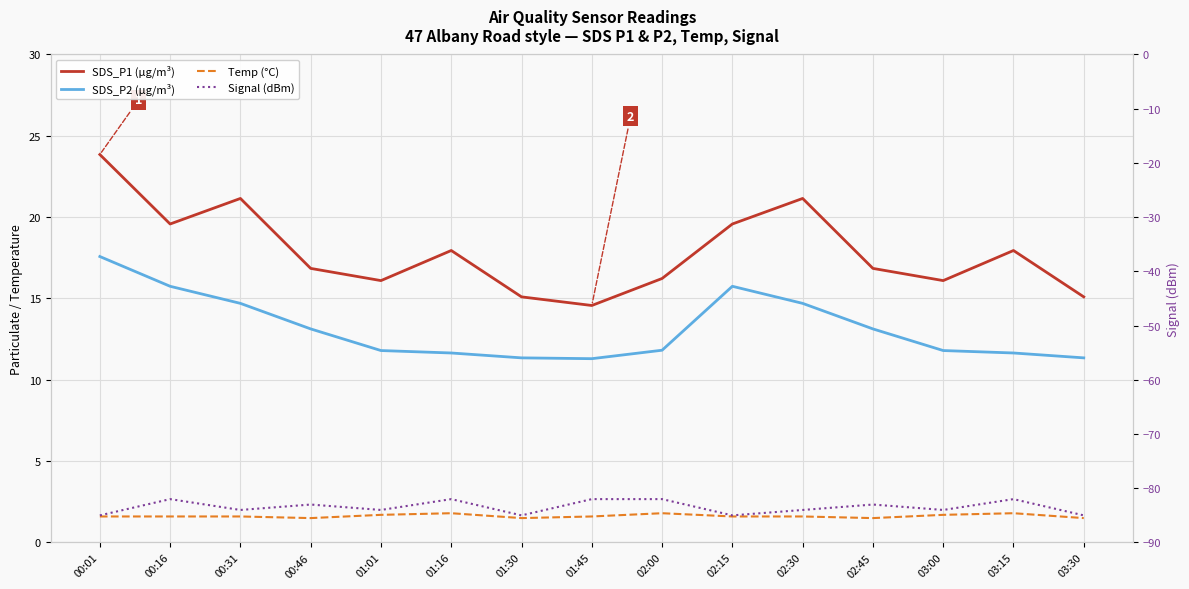

Is it true that Signal (dBm) equals -84.0 at 01:01?

True